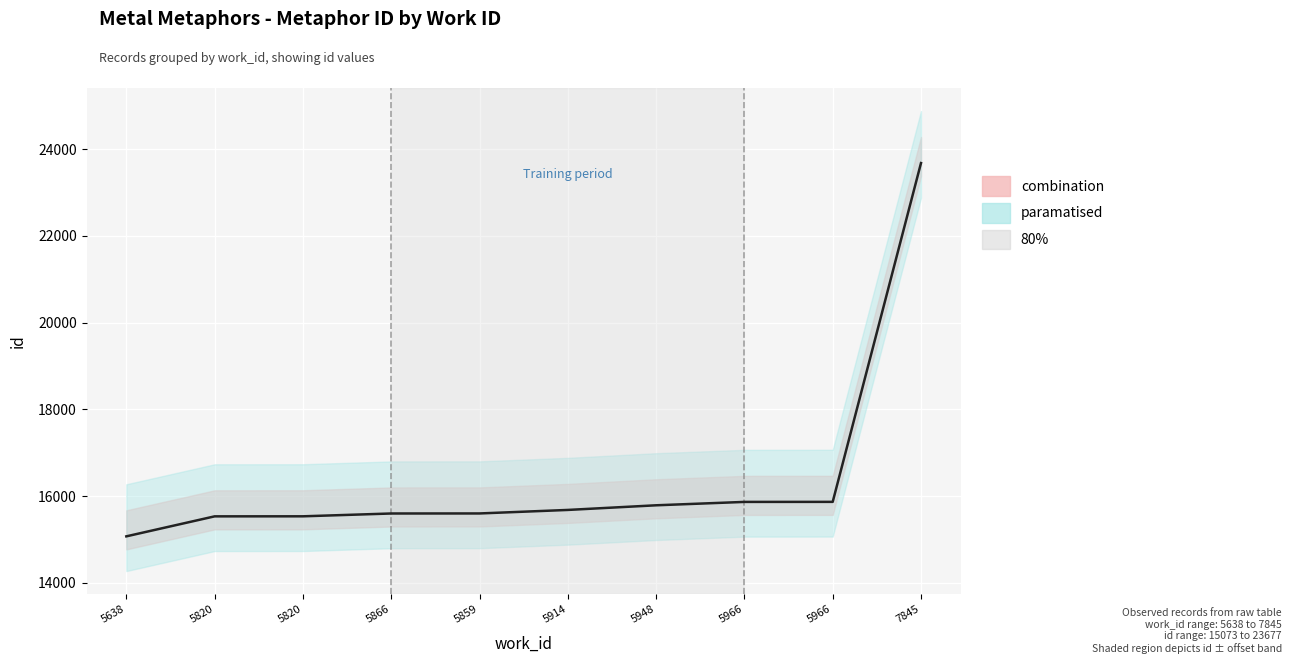

What is the change in value from 5820 to 7845?

+8142